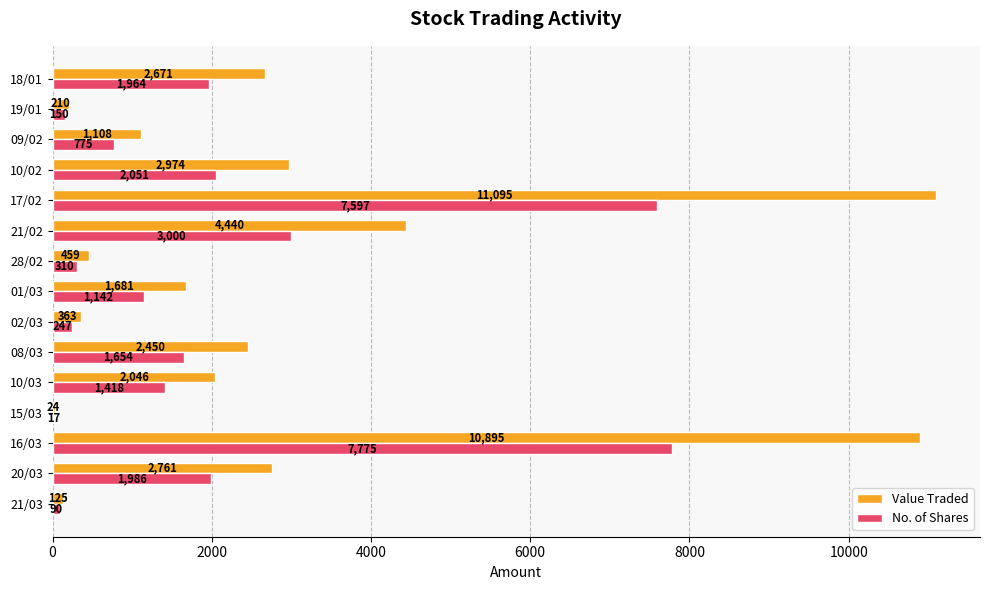

What is the sum of all No. of Shares values?

30176